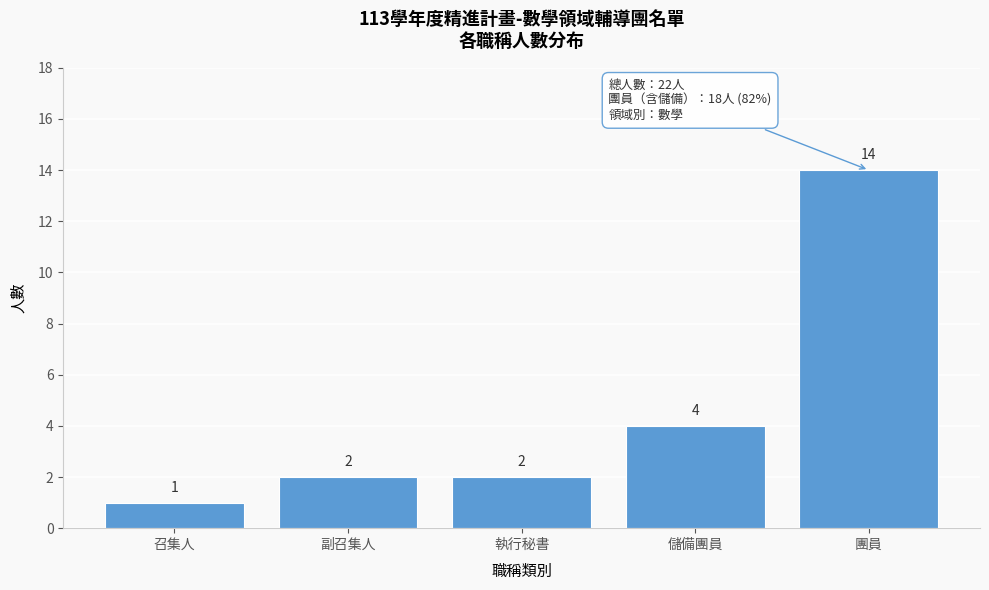

Reading left to right, what are all the values shown in this chart?

1	2	2	4	14